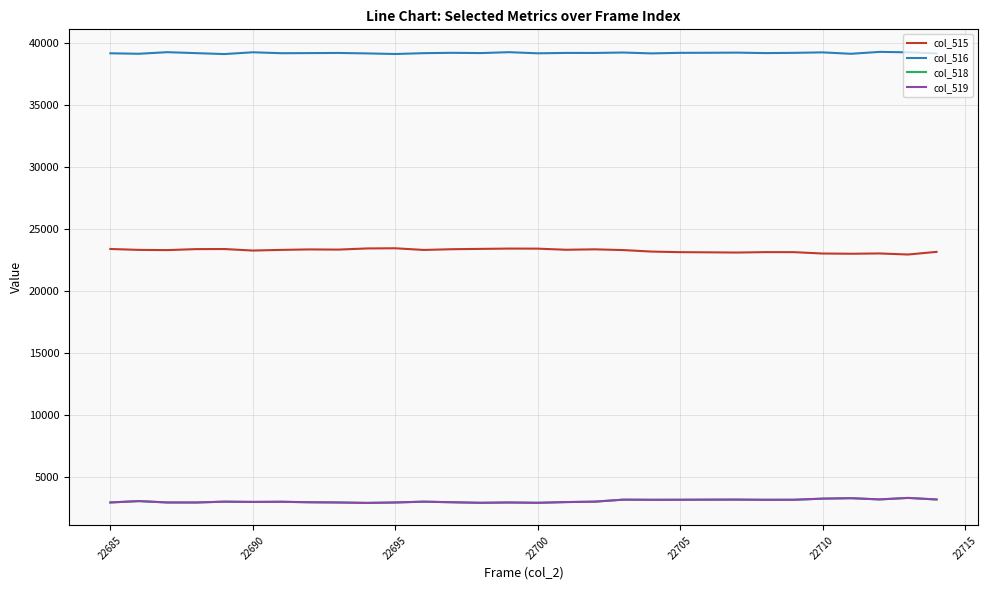

True or false: col_515 and col_519 intersect in this chart.

False